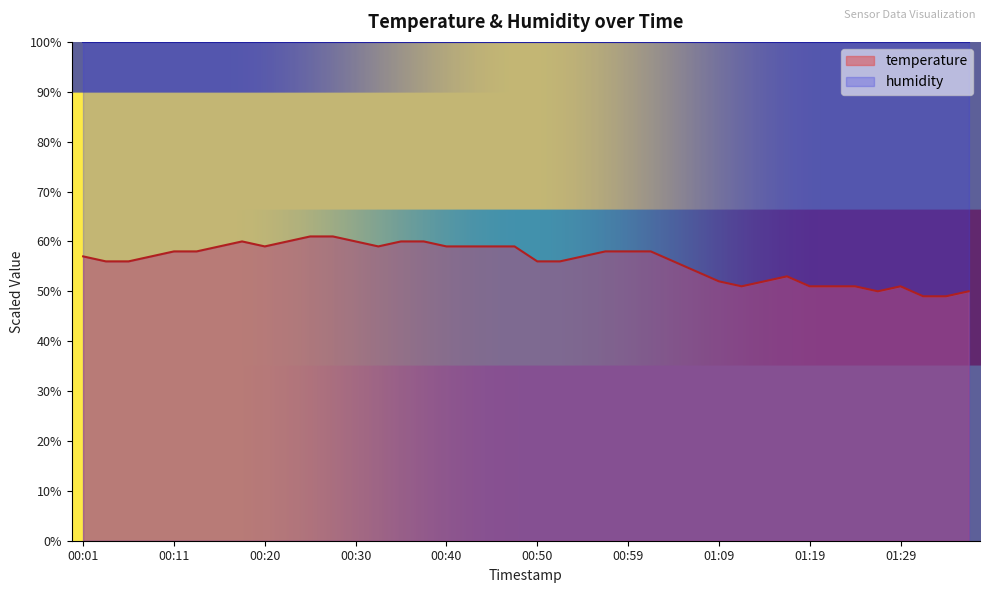

True or false: humidity and temperature cross at least once.

False